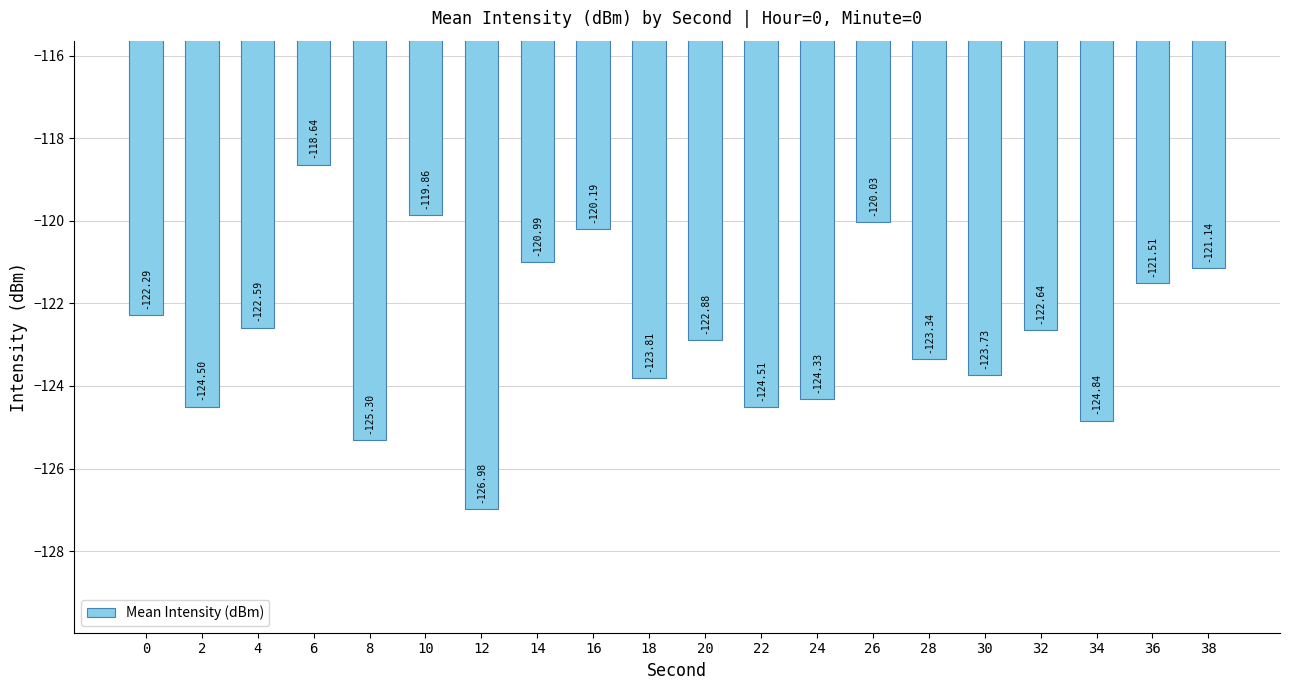

What is the change in value from 20 to 38?

+1.7